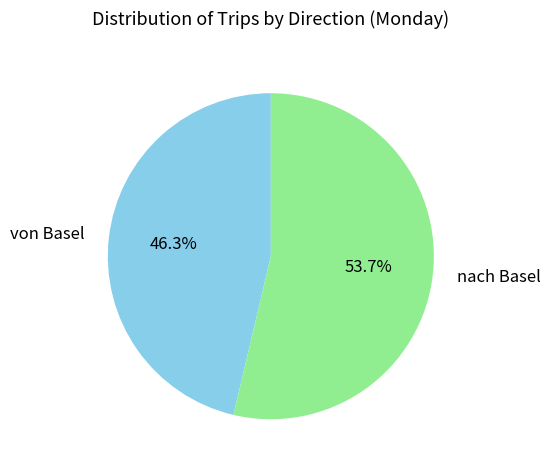

To the nearest percent, what is the difference between the nach Basel and von Basel slice percentages?

7%